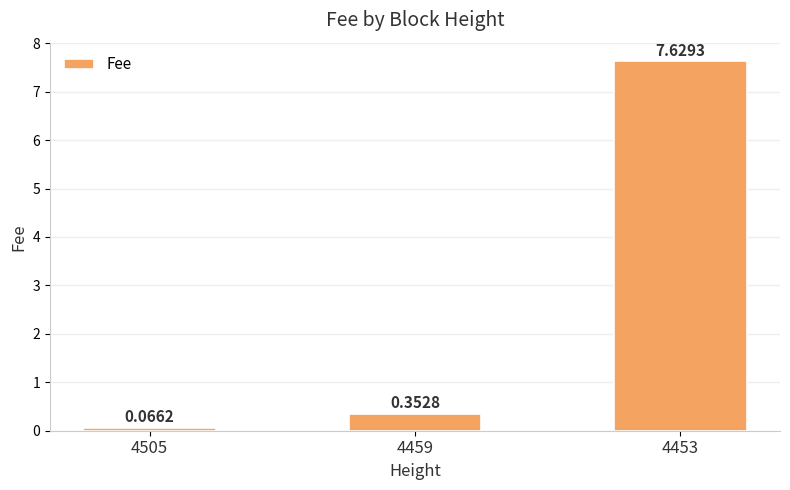

Between 4505 and 4459, which is larger?

4459